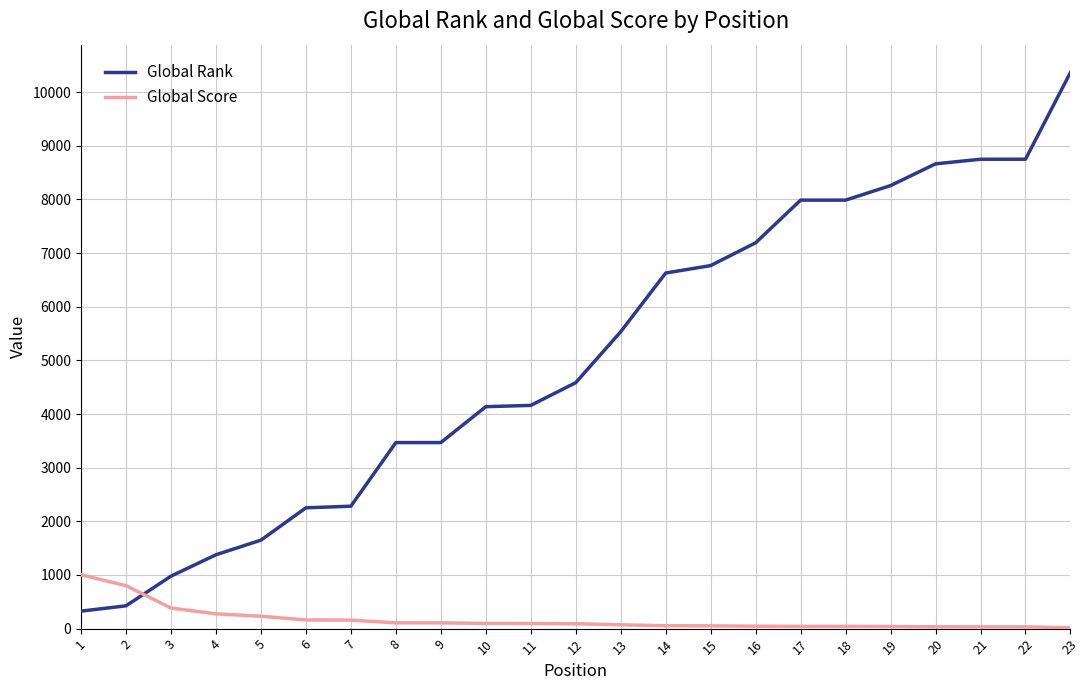

At 11, list the series in order from largest to smallest.

Global Rank, Global Score